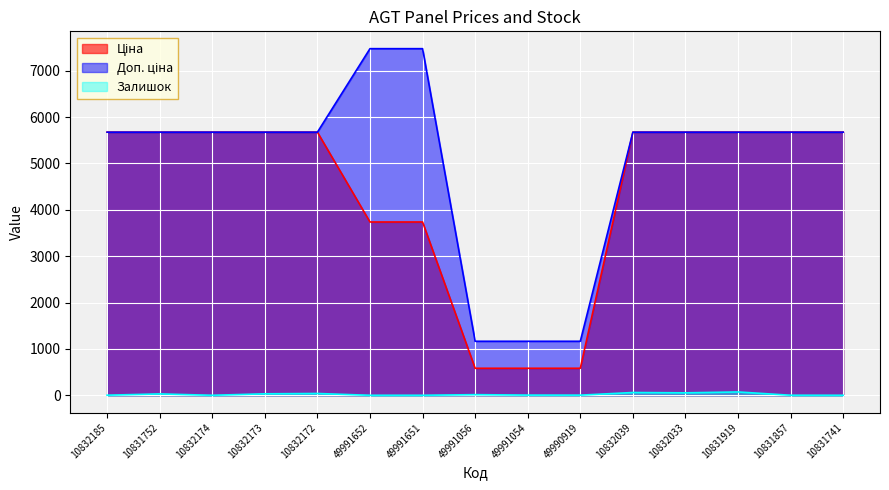

True or false: Доп. ціна and Ціна cross at least once.

False